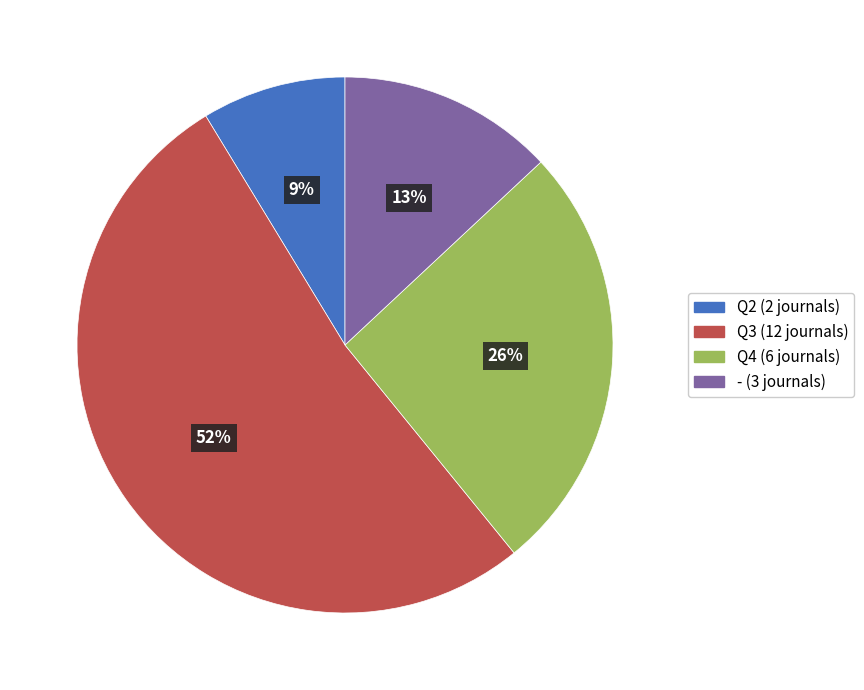

Does Q3 account for over 50% of the chart?

Yes